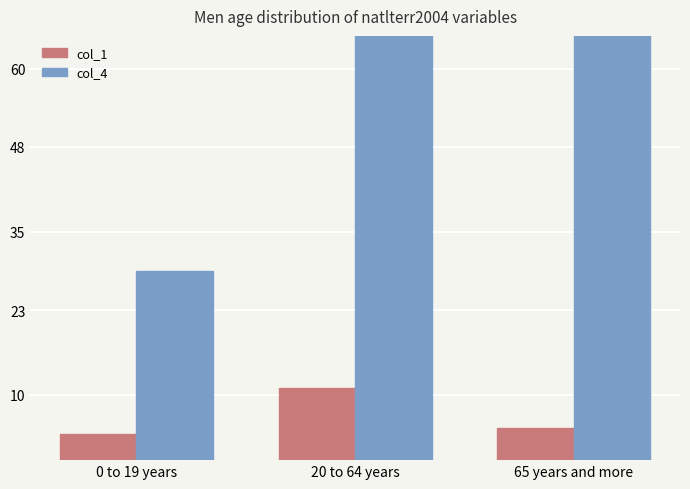

Reading left to right, transcribe all the data shown in this chart.

col_1: 4	11	5
col_4: 29	96	109